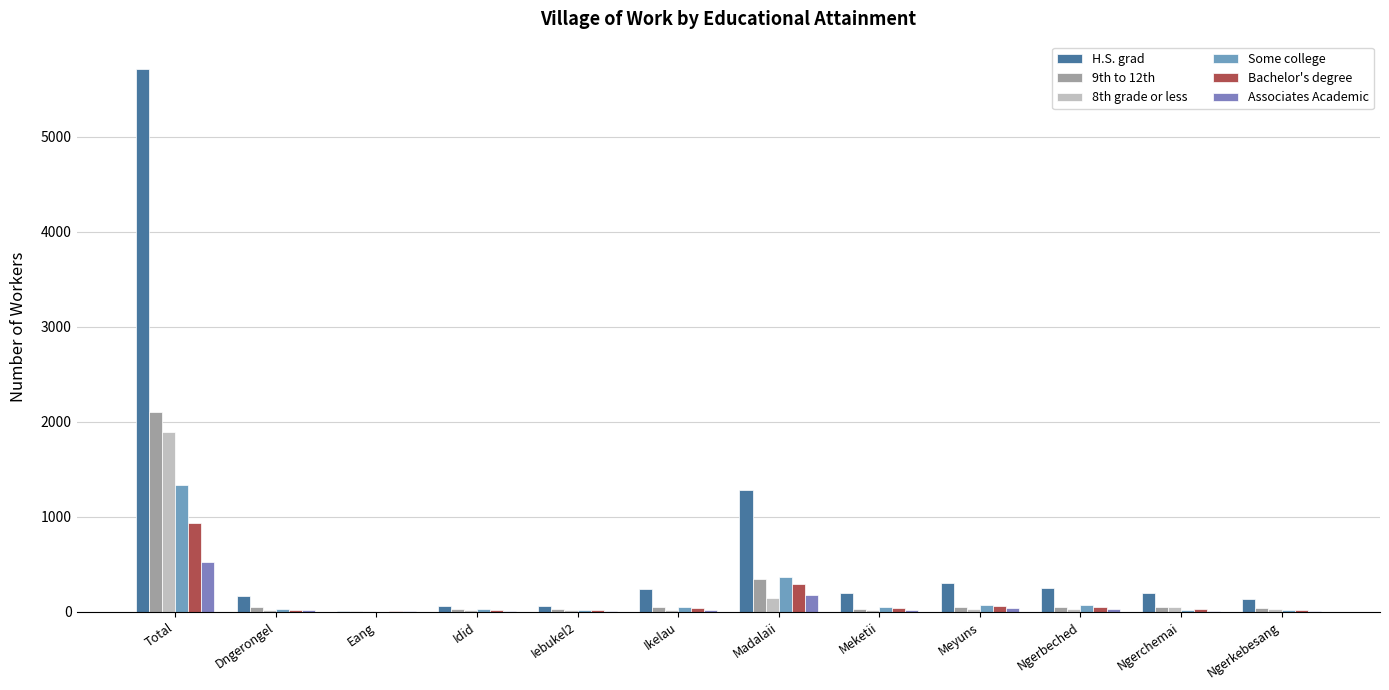

Are the bars grouped side by side (vs. stacked)?

Yes